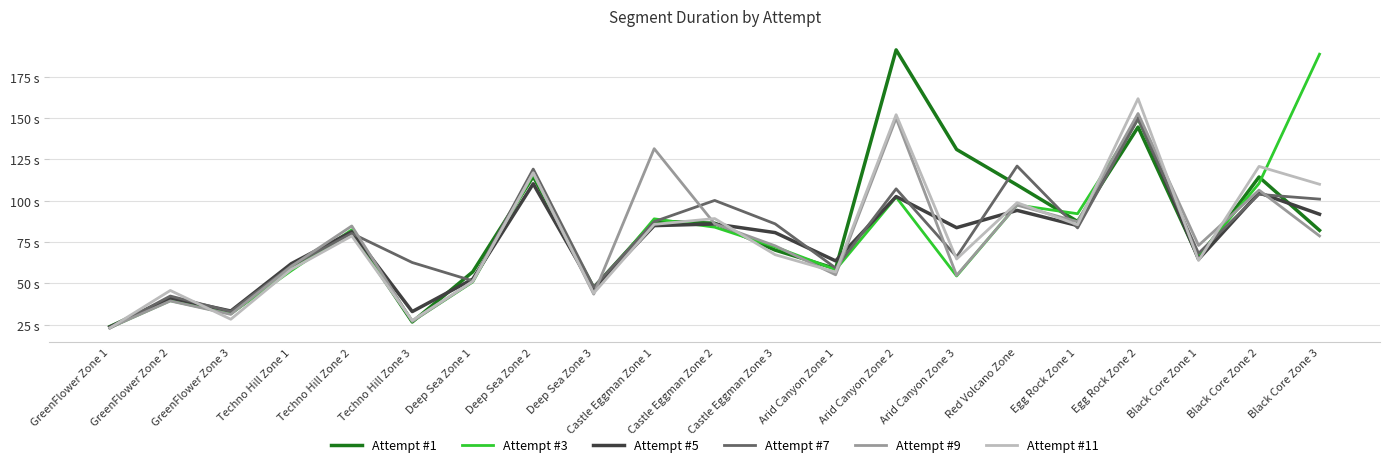

Does the chart have visible grid lines?

Yes